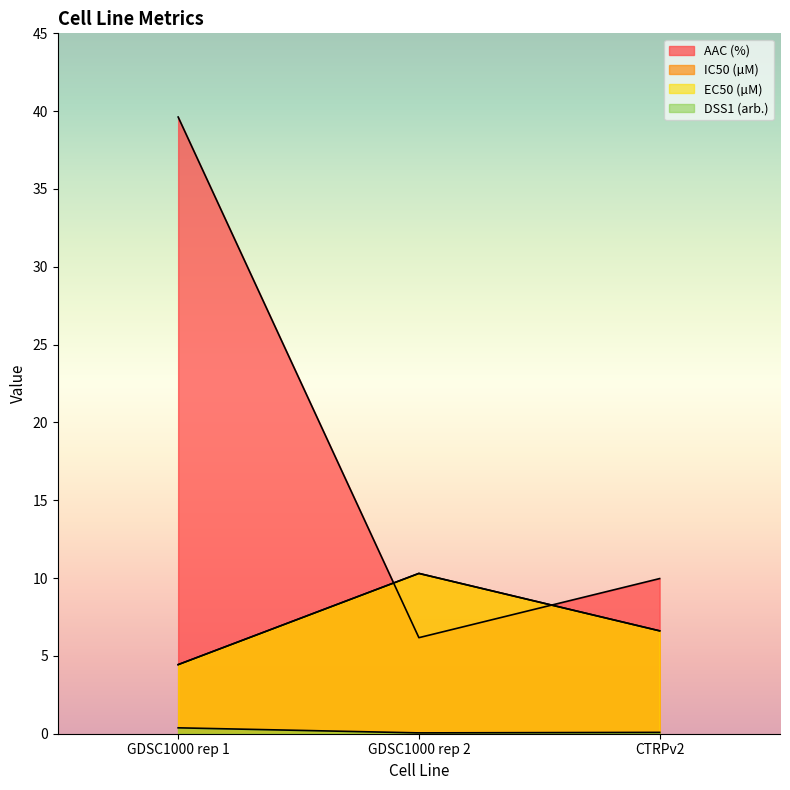

How many lines are shown in the chart?

4